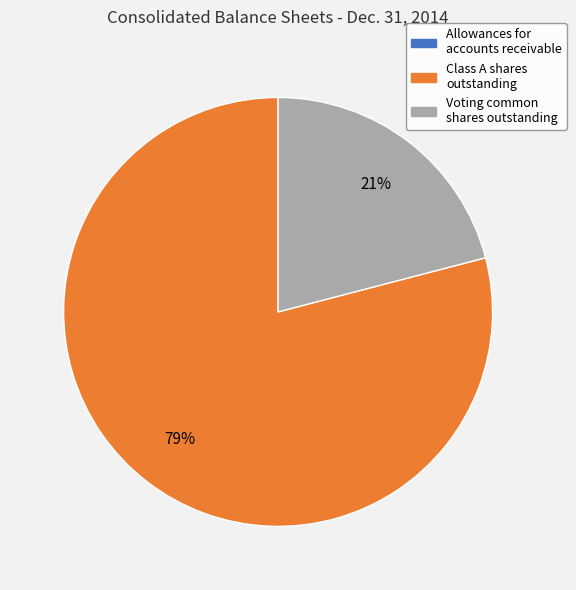

Does any single category account for the majority?

Yes